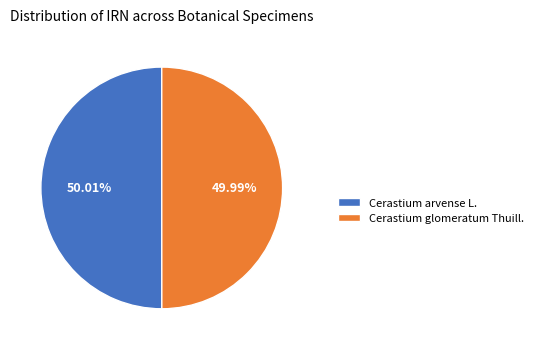

What percentage do Cerastium glomeratum Thuill. and Cerastium arvense L. together represent?

100.0%